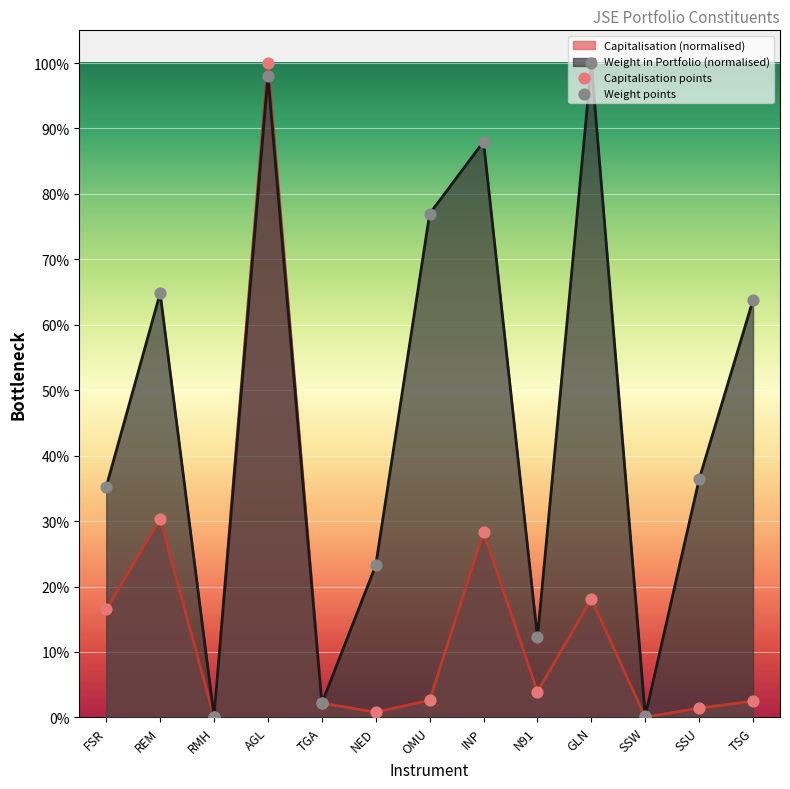

Is the value of Weight points at N91 greater than the value of Capitalisation points at TSG?

Yes